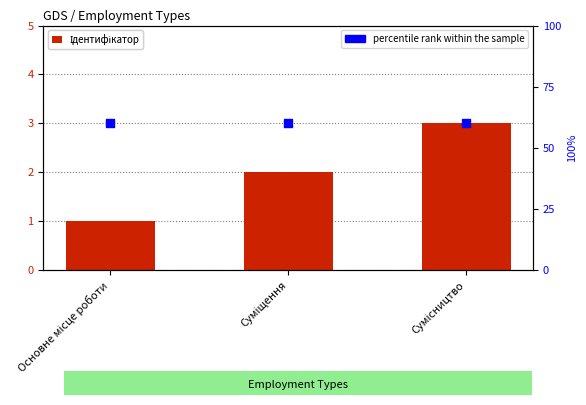

Is the value of Ідентифікатор at Основне місце роботи greater than the value of percentile rank within the sample at Сумісництво?

No